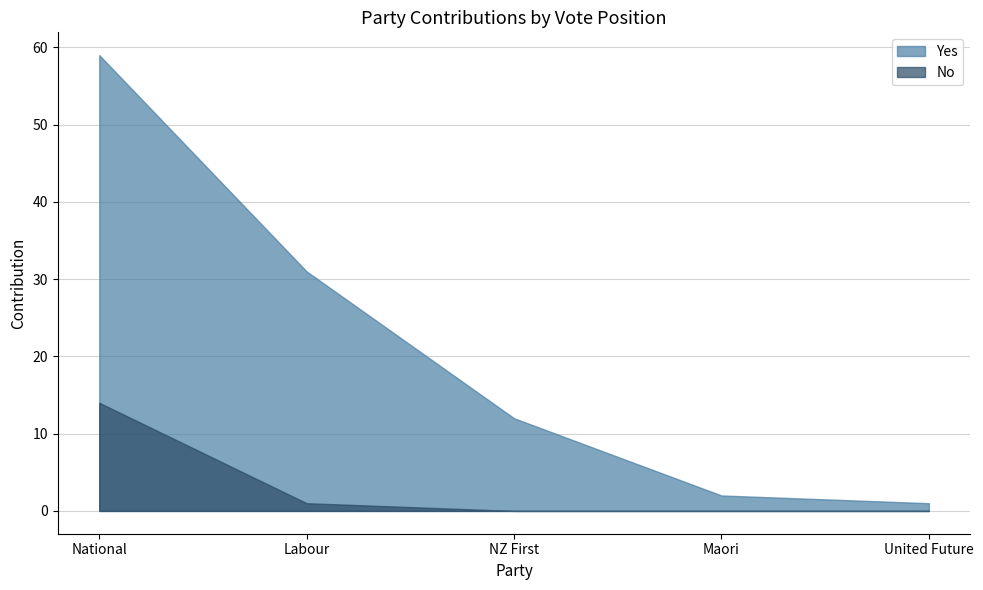

True or false: No and Yes cross at least once.

False